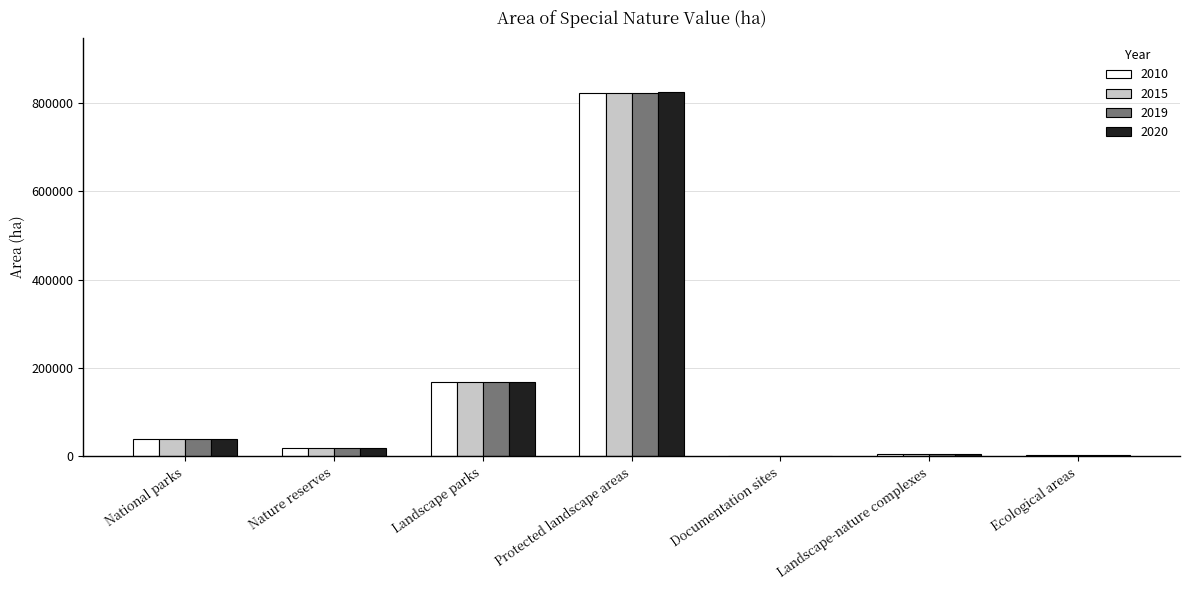

What is the average value of the 2010 series?

150749